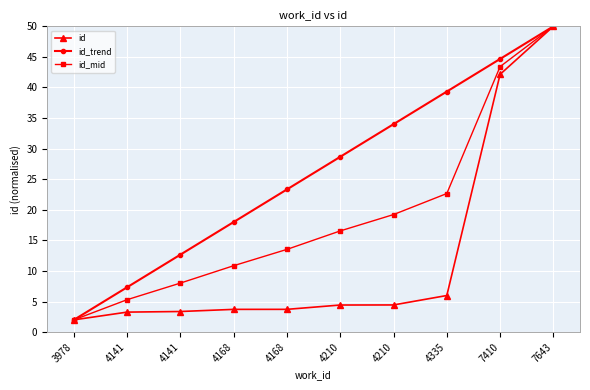

Is it true that id_trend equals 34.0 at 4210?

True